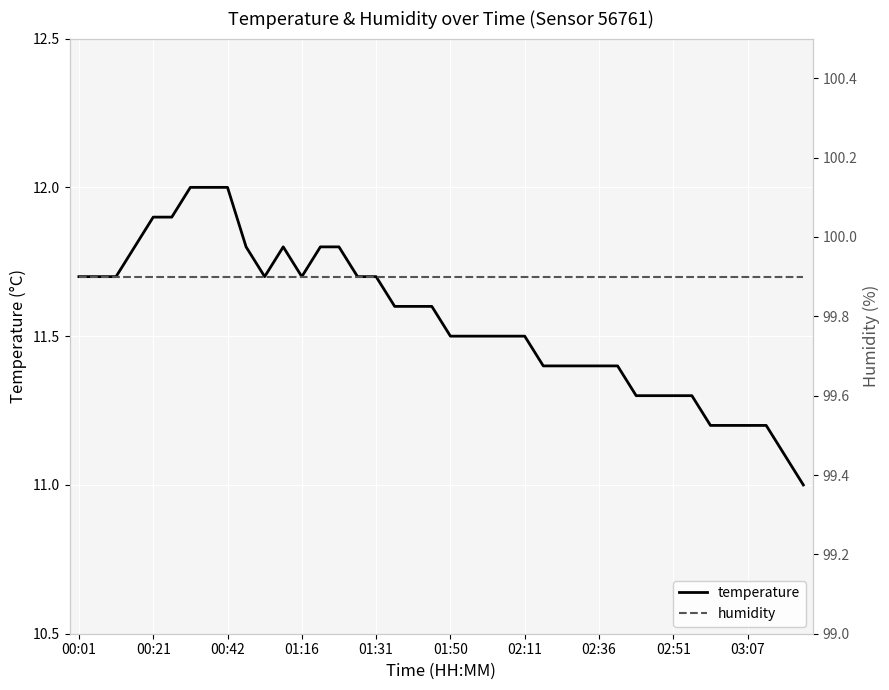

At 30, list the series in order from smallest to largest.

temperature, humidity